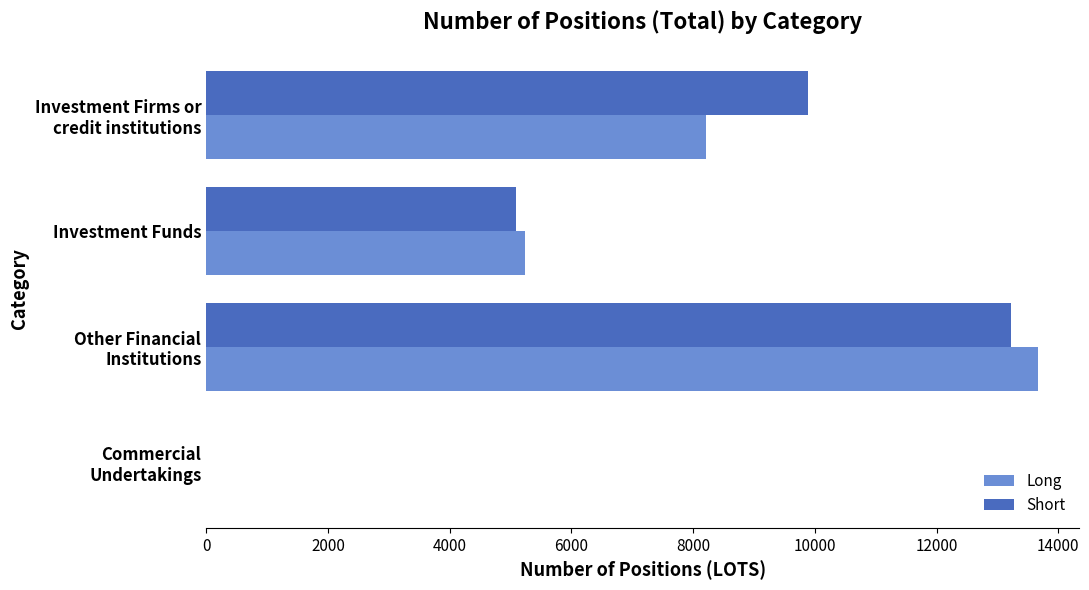

What is the sum of all Long values?

27116.2